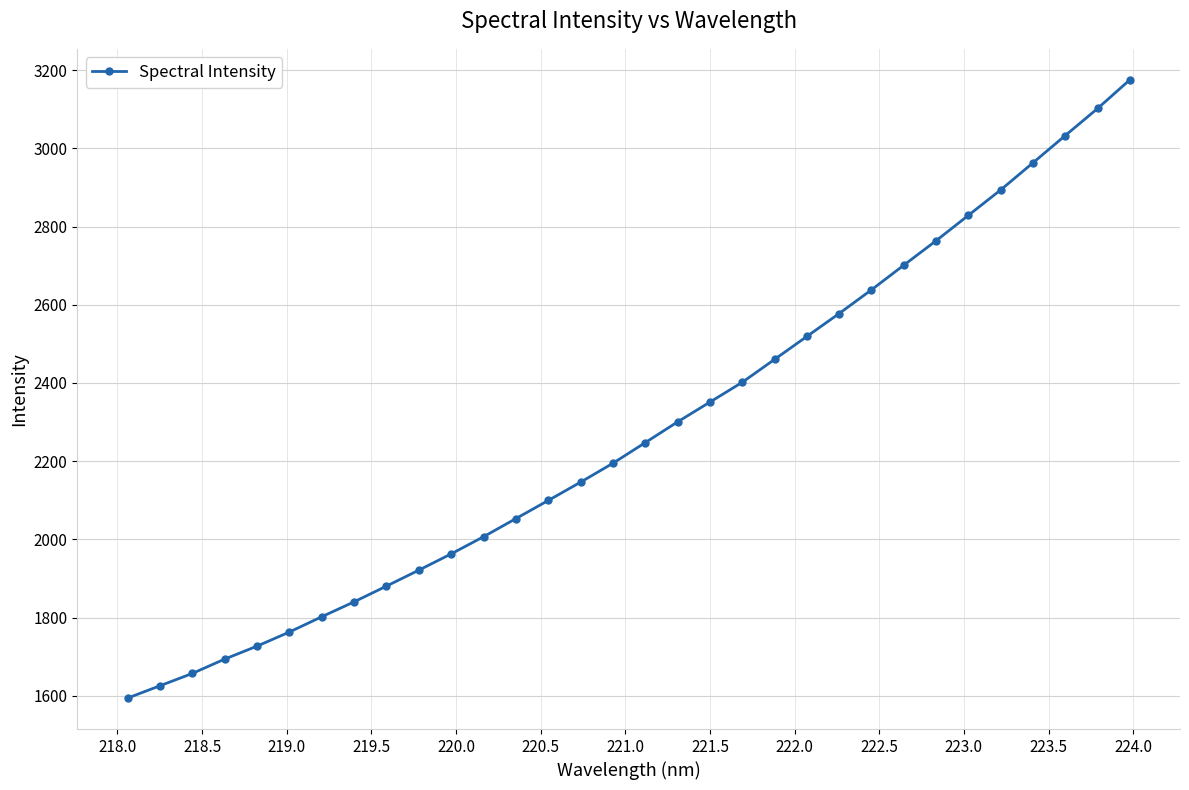

What is the maximum value shown in the chart?

3175.4